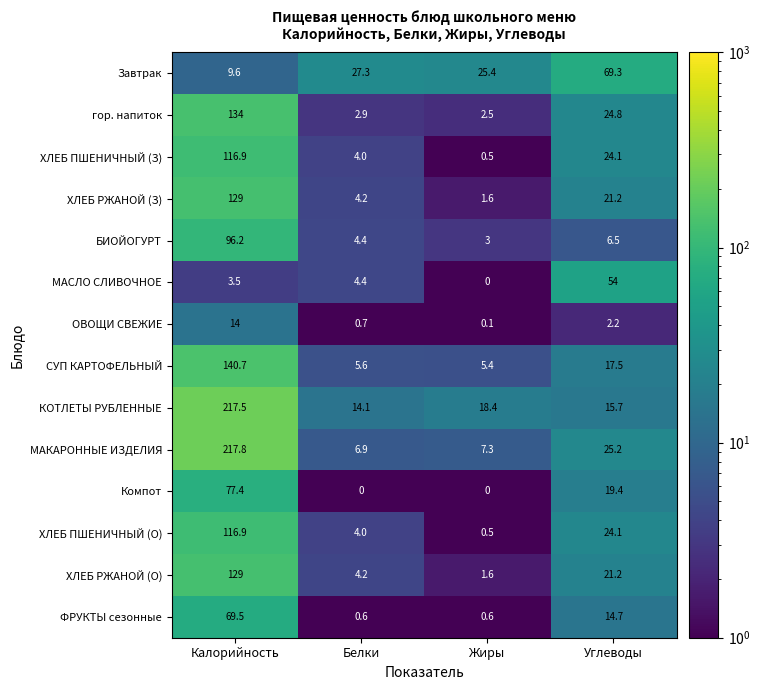

At how many categories does at least one series exceed 214?

1